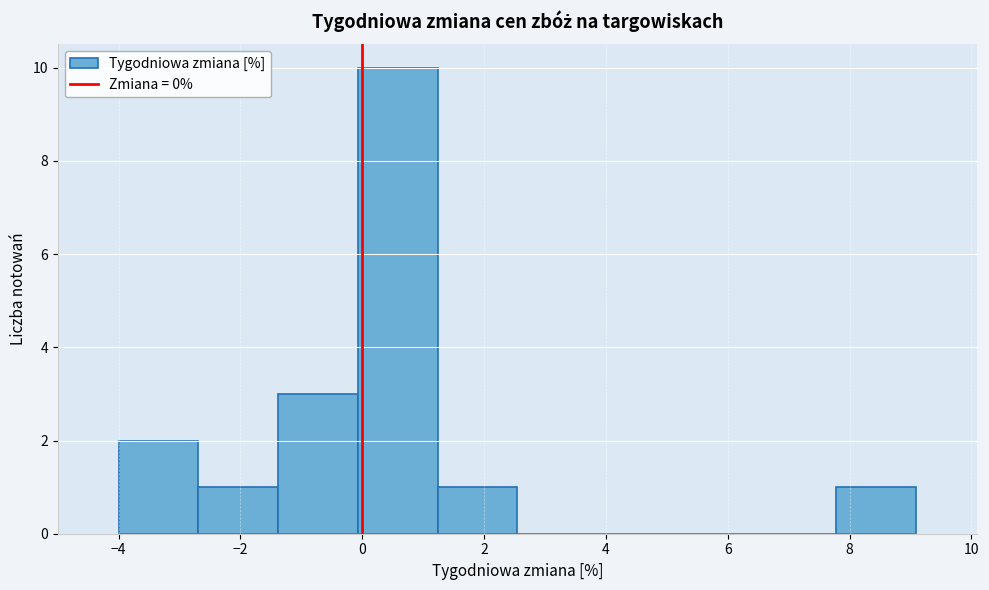

What is the height of the bar covering 7.8 to 9.0 on the x-axis? Neither the bar edges nor the heights are printed on the chart, so give them approximately, as read against the axes.

1